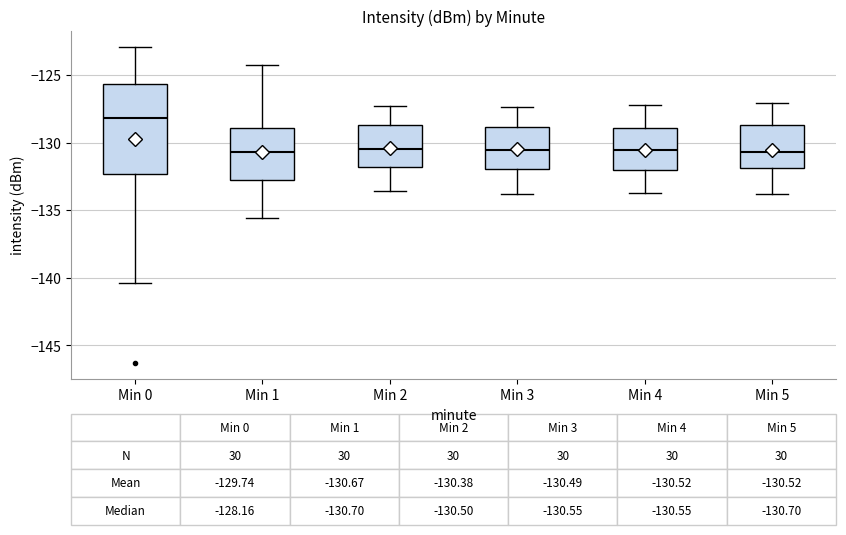

Which box is the tallest, from its lower edge to its upper edge?

Min 0